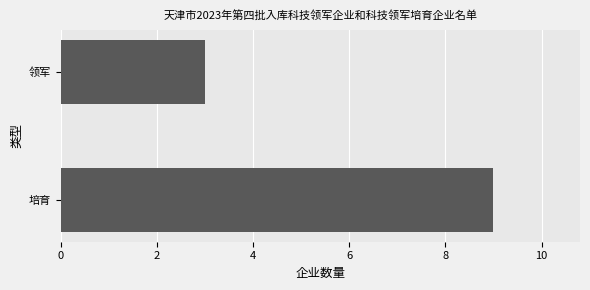

What is the difference between the maximum and minimum values?

6